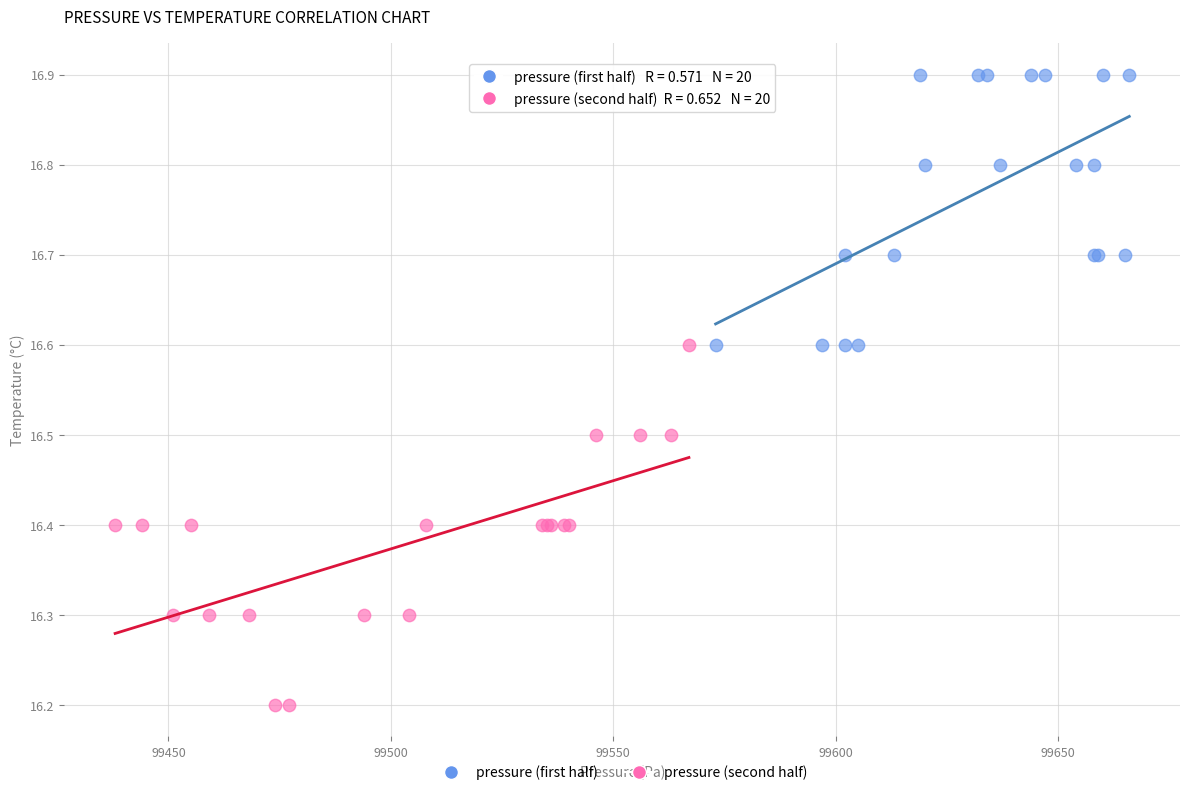

Which series has the largest Y range (max minus min)?

pressure (second half)